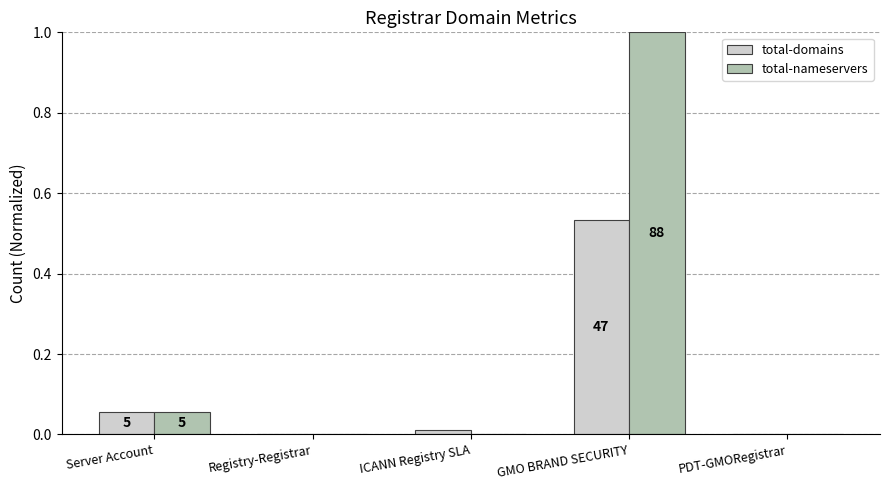

True or false: total-nameservers has a value of 0.6 at PDT-GMORegistrar.

False